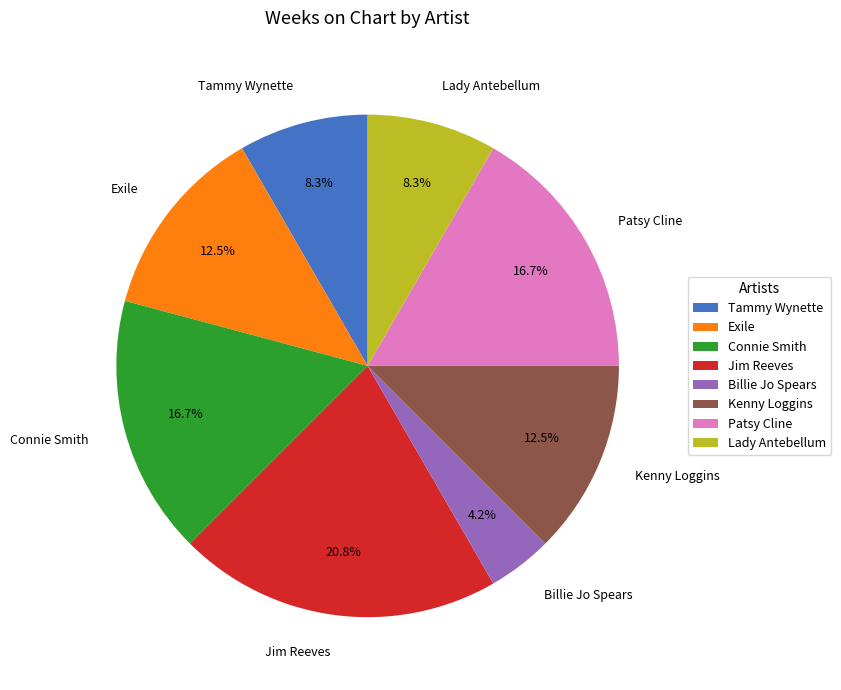

Is the sum of Billie Jo Spears and Tammy Wynette greater than half?

No